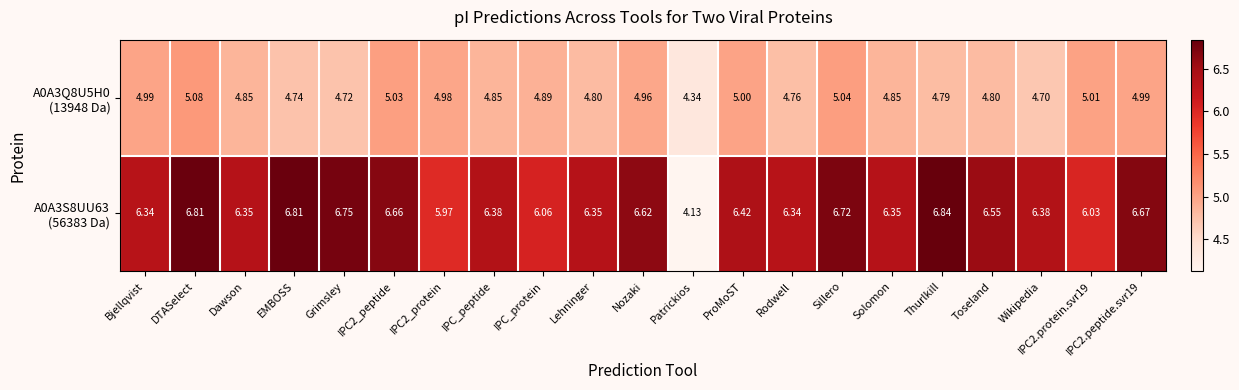

At which category is the sum across all series the highest?

DTASelect